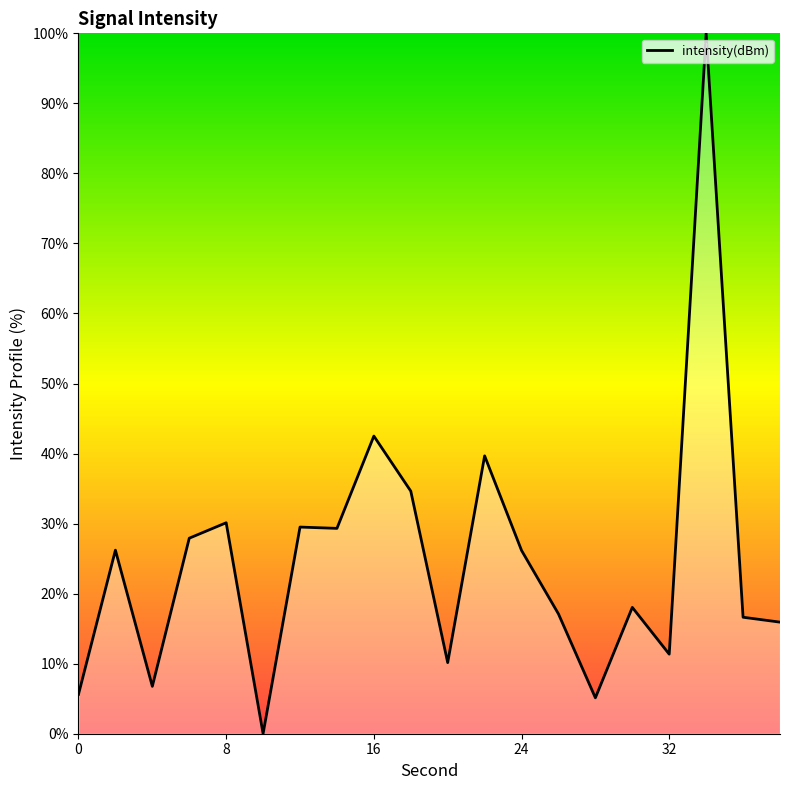

What is the difference between the maximum and minimum values?

100.0